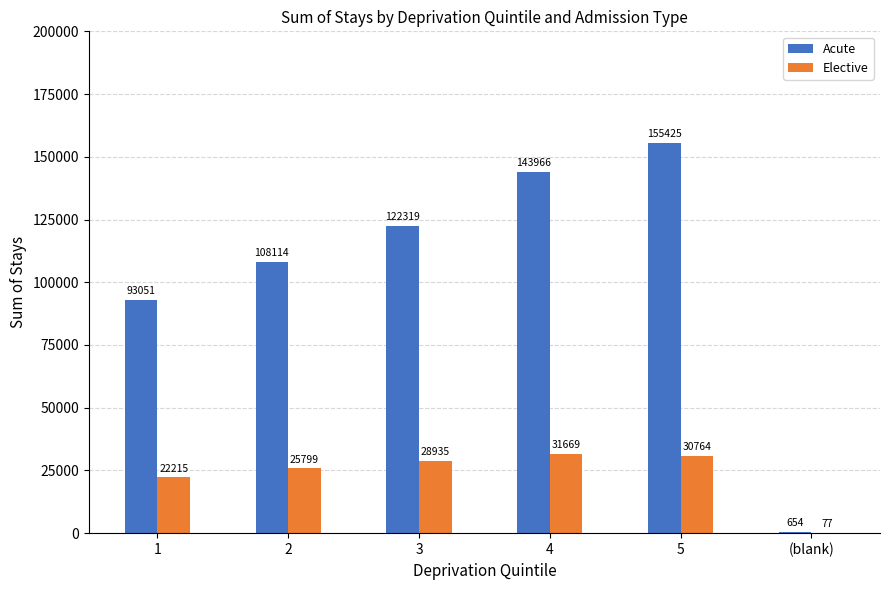

Is the value of Acute at 2 greater than the value of Elective at 2?

Yes